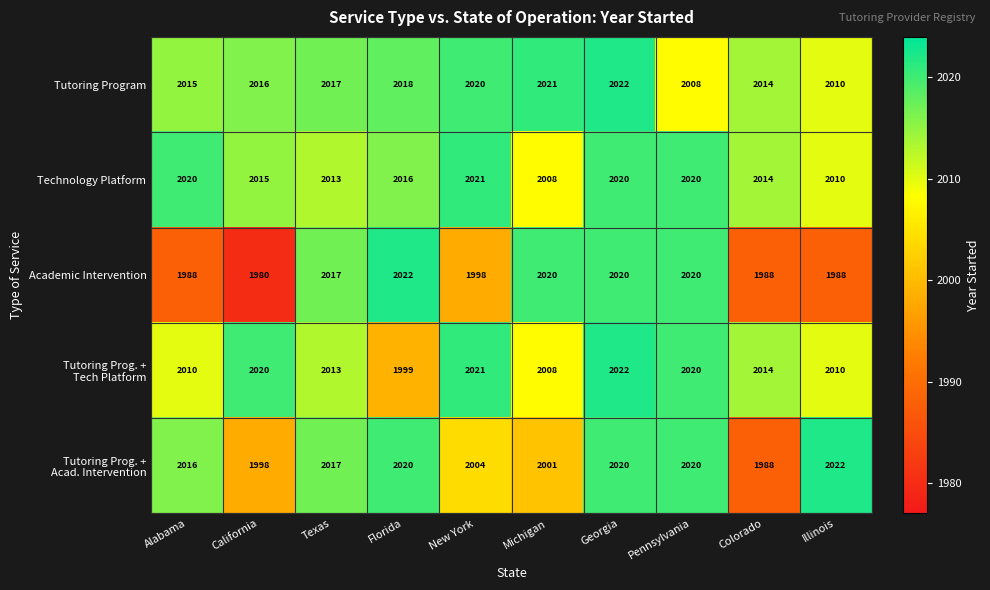

Rank the categories by Tutoring Program value from lowest to highest.

Pennsylvania, Illinois, Colorado, Alabama, California, Texas, Florida, New York, Michigan, Georgia